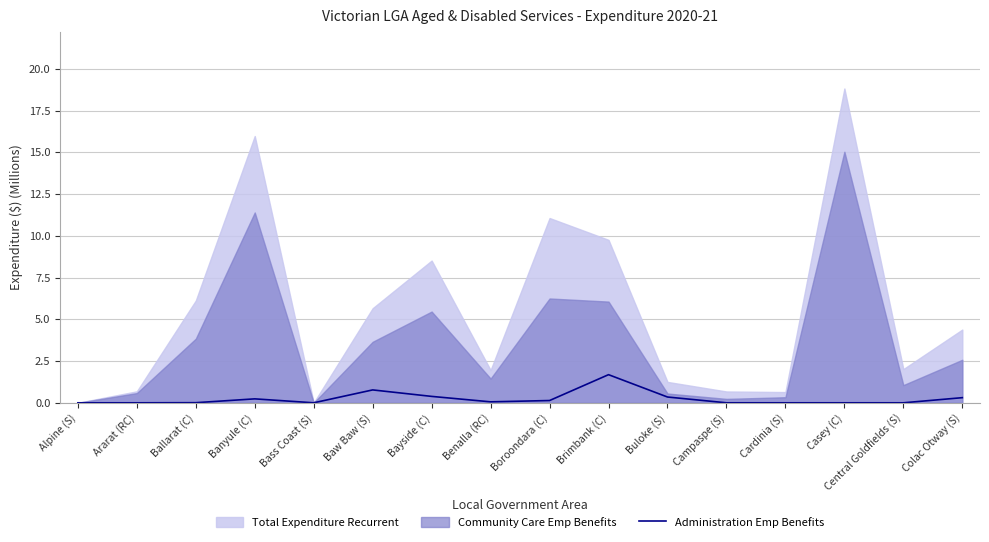

What is the sum of all values?

3.9